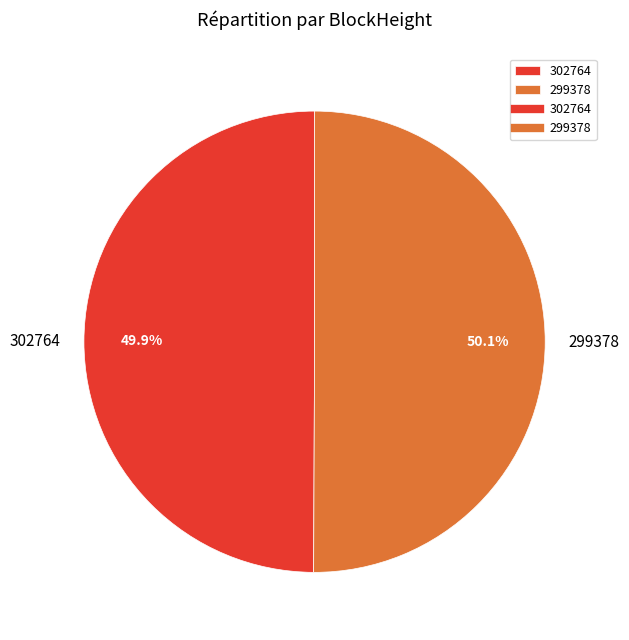

What percentage is the 299378 slice, to the nearest percent?

50%